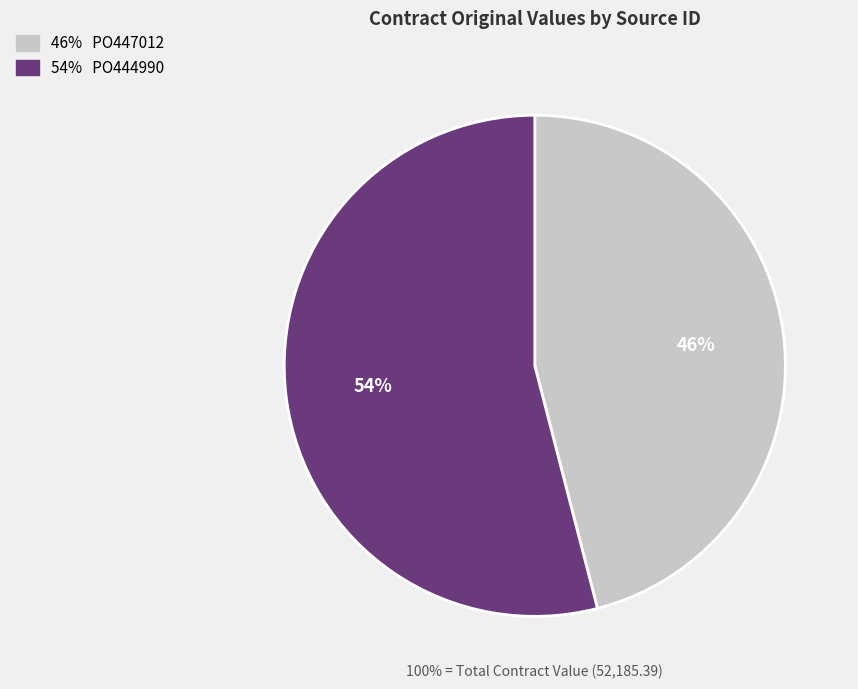

Count the number of slices in the pie.

2